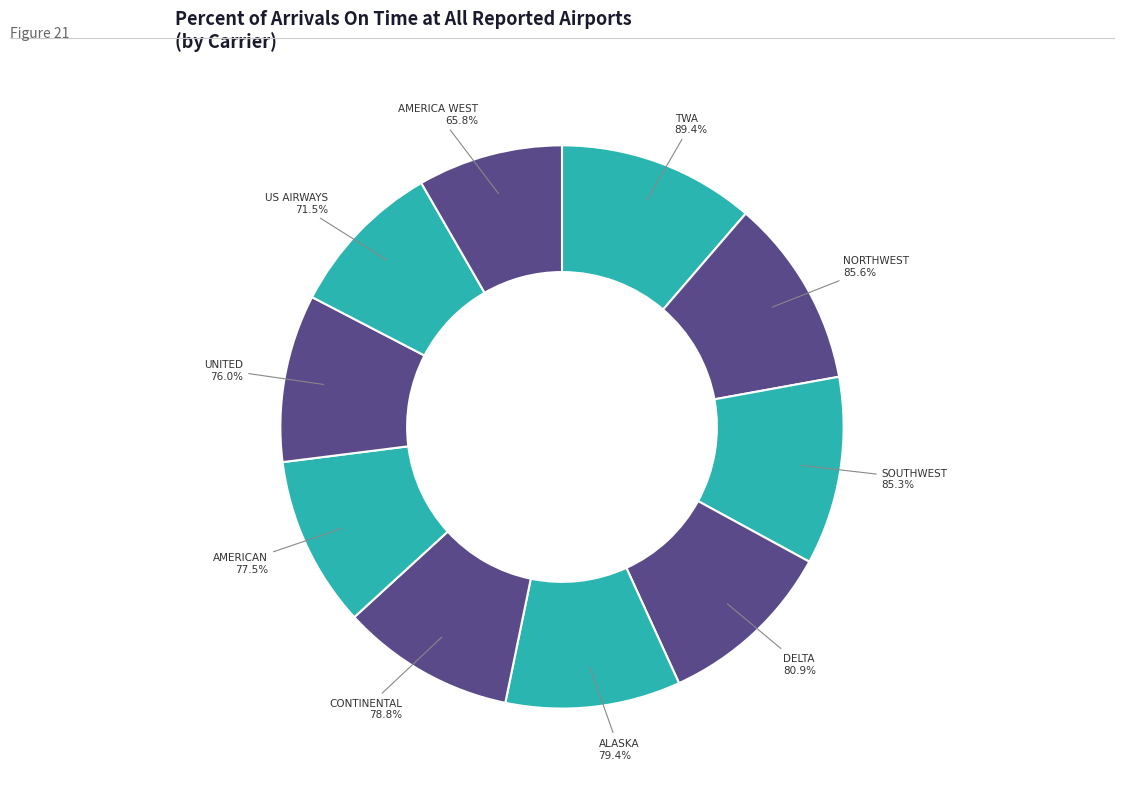

The ALASKA slice represents 10% of the pie. True or false?

True